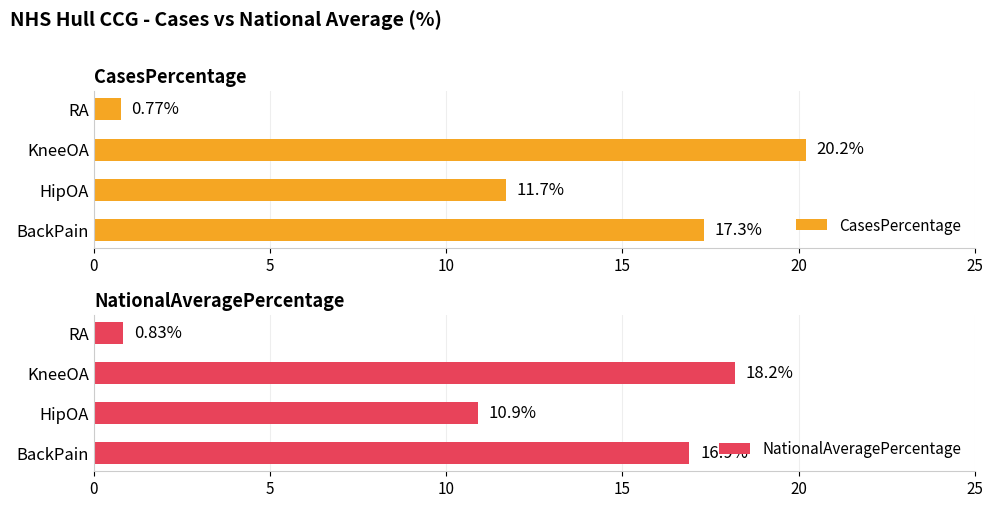

List the series in order of their overall mean, highest first.

CasesPercentage, NationalAveragePercentage